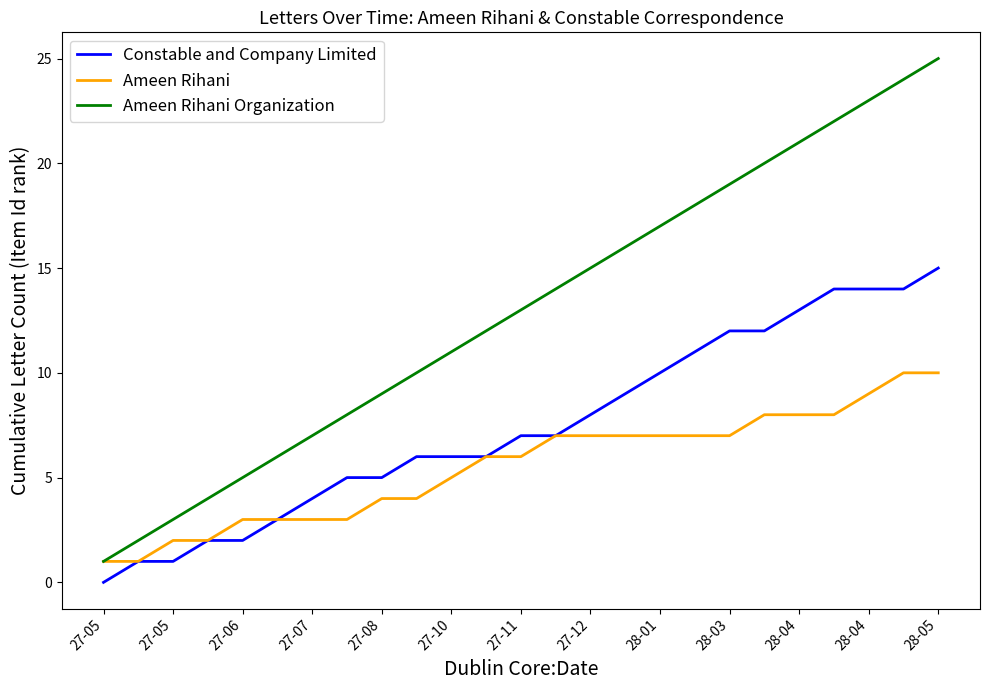

Which series has the largest range (max minus min)?

Ameen Rihani Organization